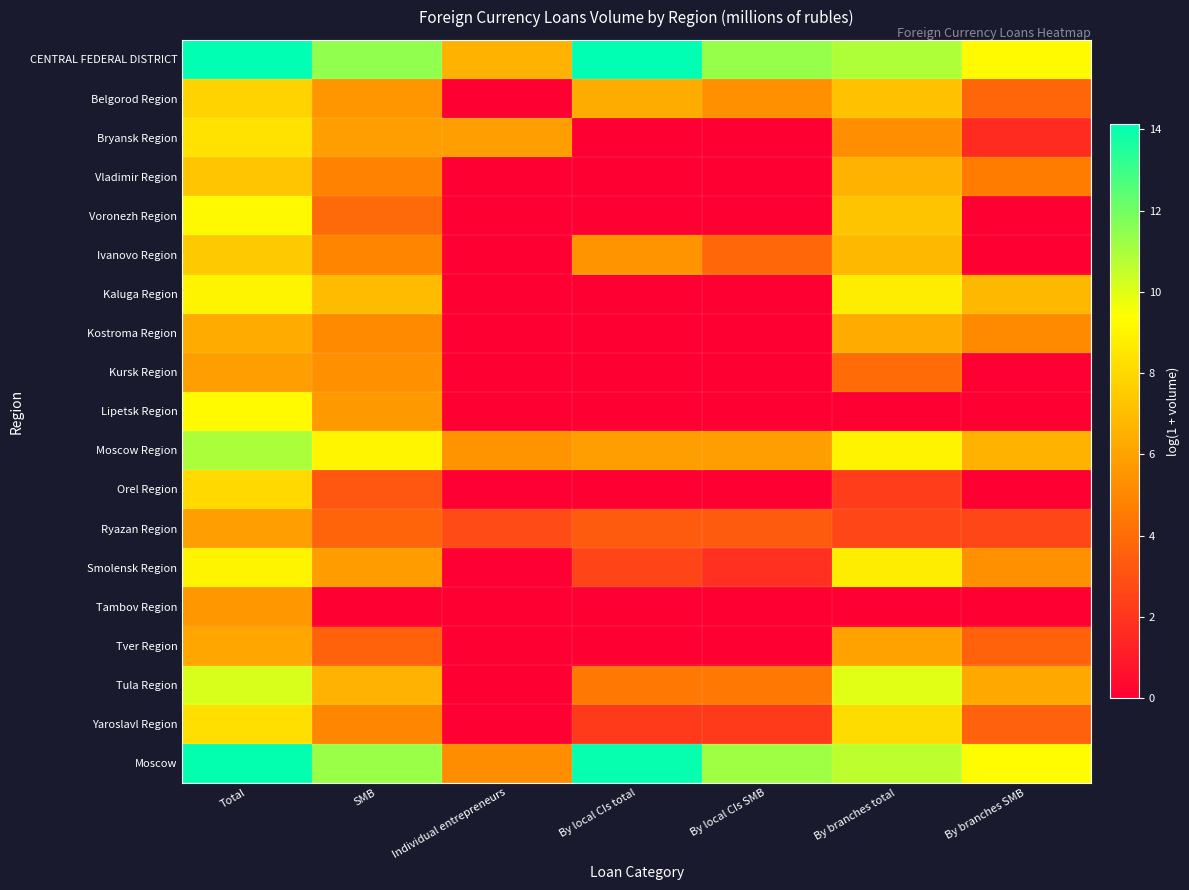

What is the spread (max minus min) of values at By branches total?

10.9